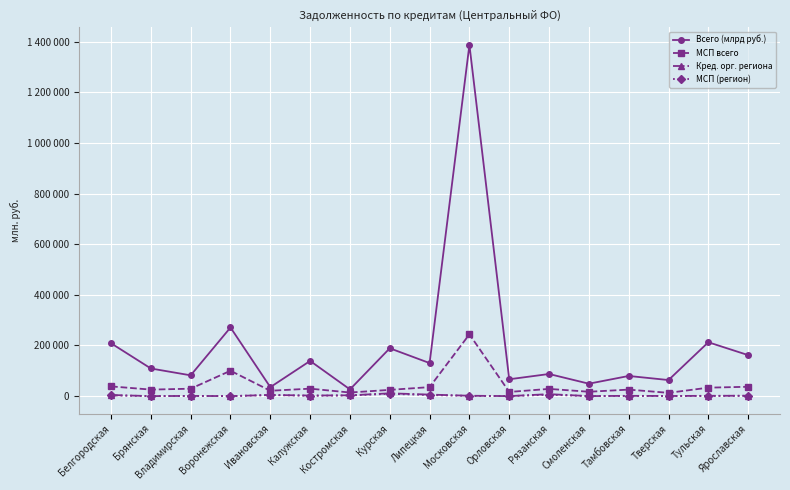

At which category does МСП всего reach its first local peak?

Воронежская